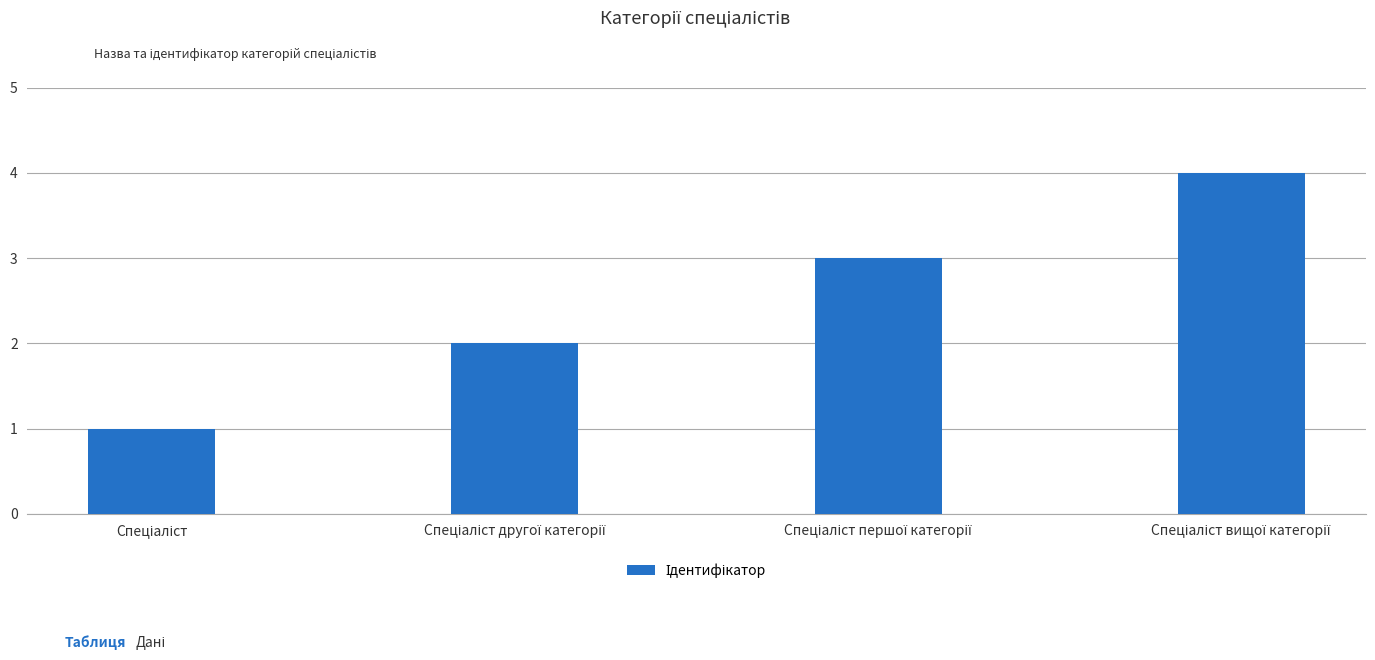

What is the greatest value displayed?

4